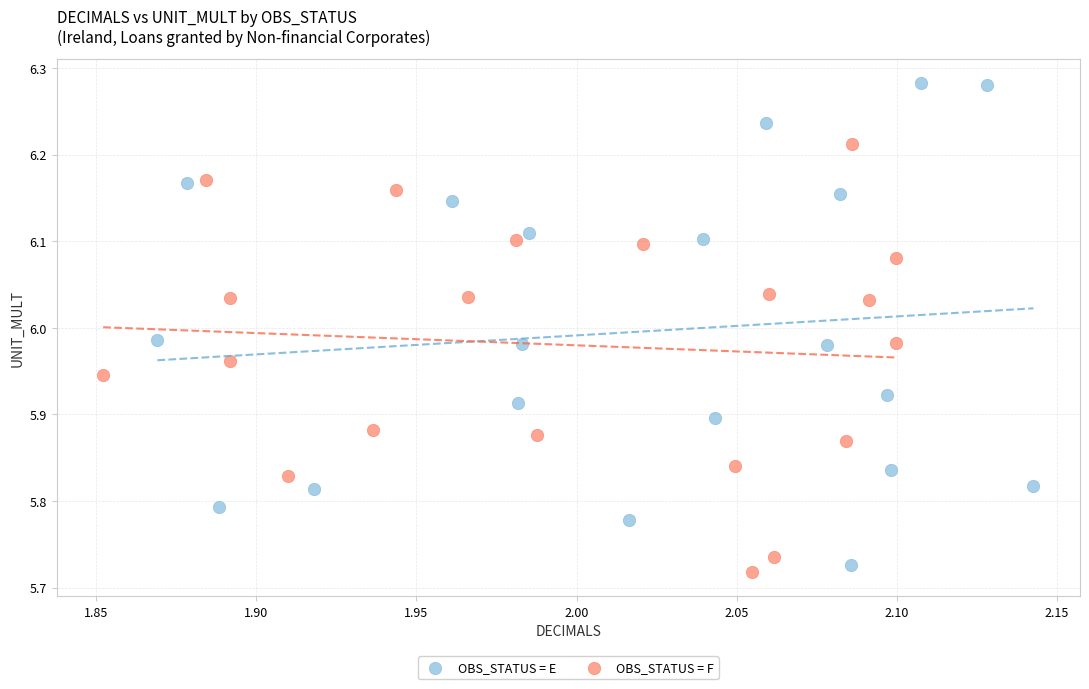

Which series has the largest Y range (max minus min)?

OBS_STATUS = E